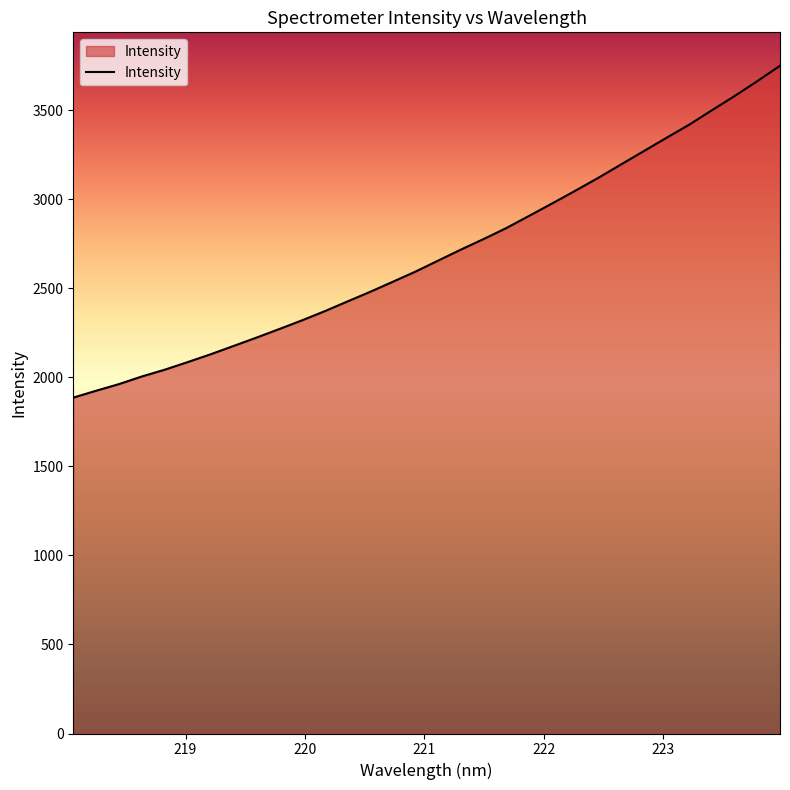

What is the maximum value shown in the chart?

3749.1